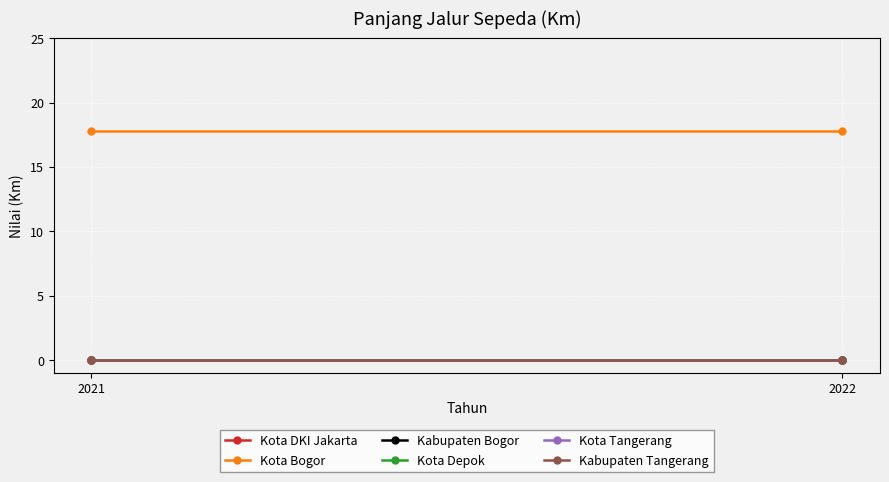

What is the difference between the highest and lowest values at 2021?

17.8